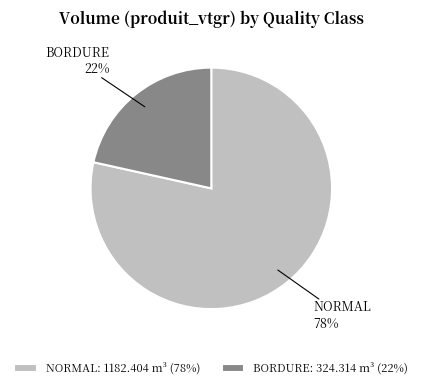

To the nearest percent, what portion does NORMAL represent?

78%